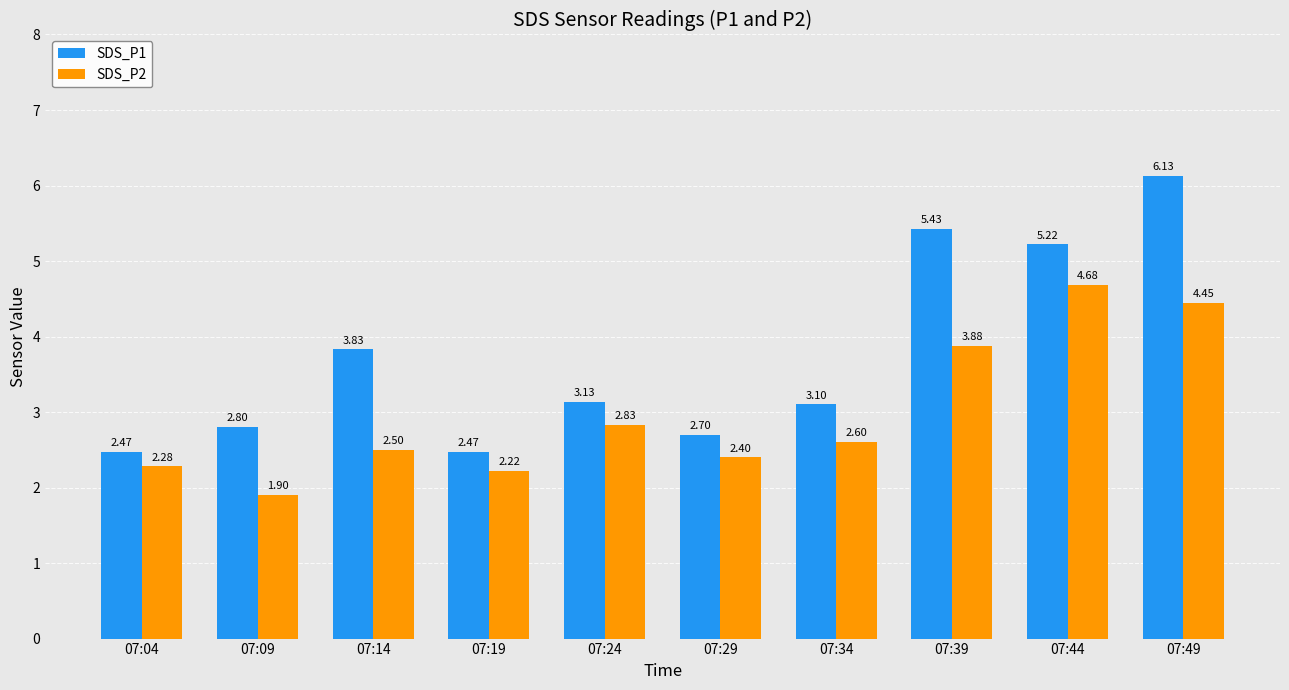

Does the chart contain stacked bars?

No